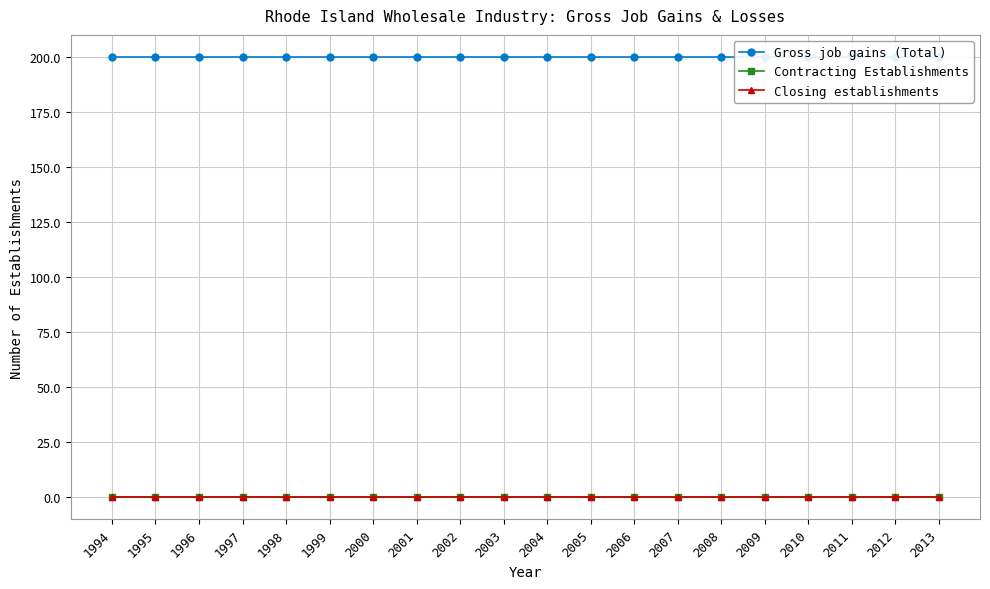

What are all the series names shown in the legend?

Gross job gains (Total), Contracting Establishments, Closing establishments